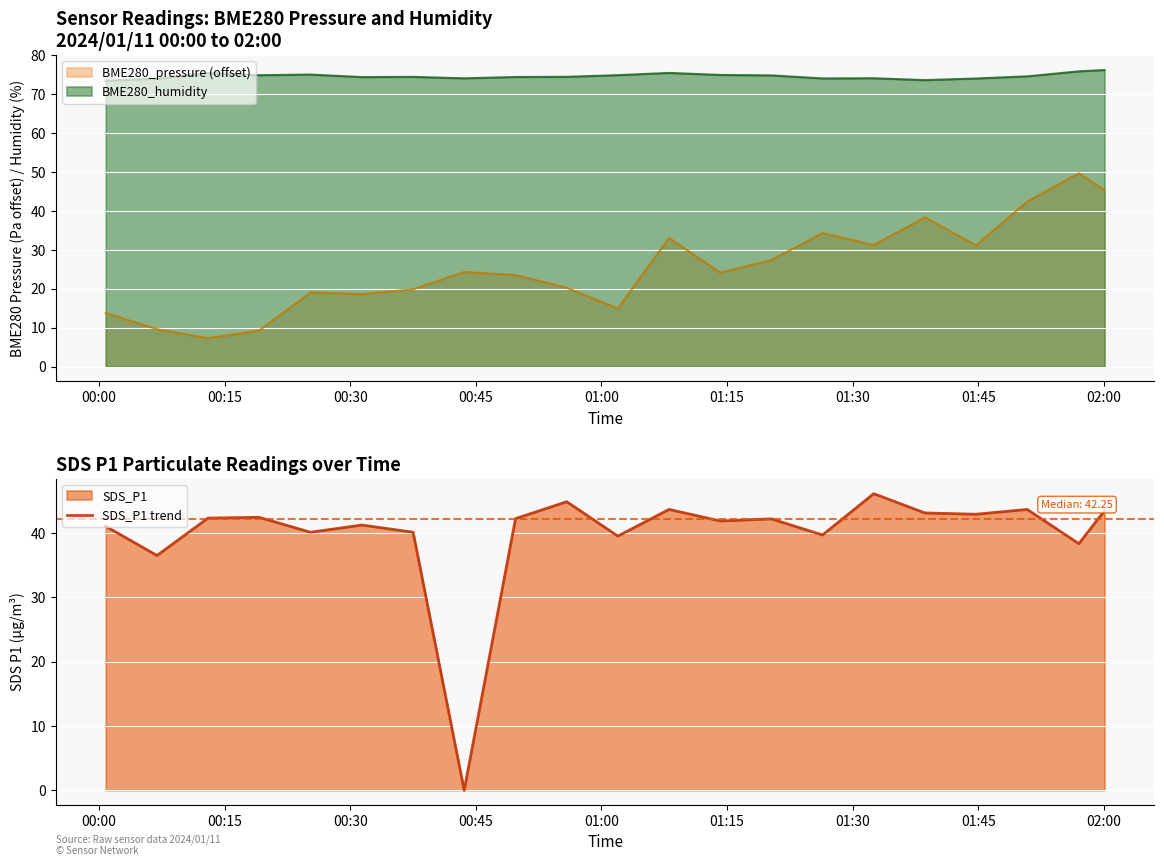

True or false: BME280_humidity and BME280_pressure (offset) cross at least once.

False